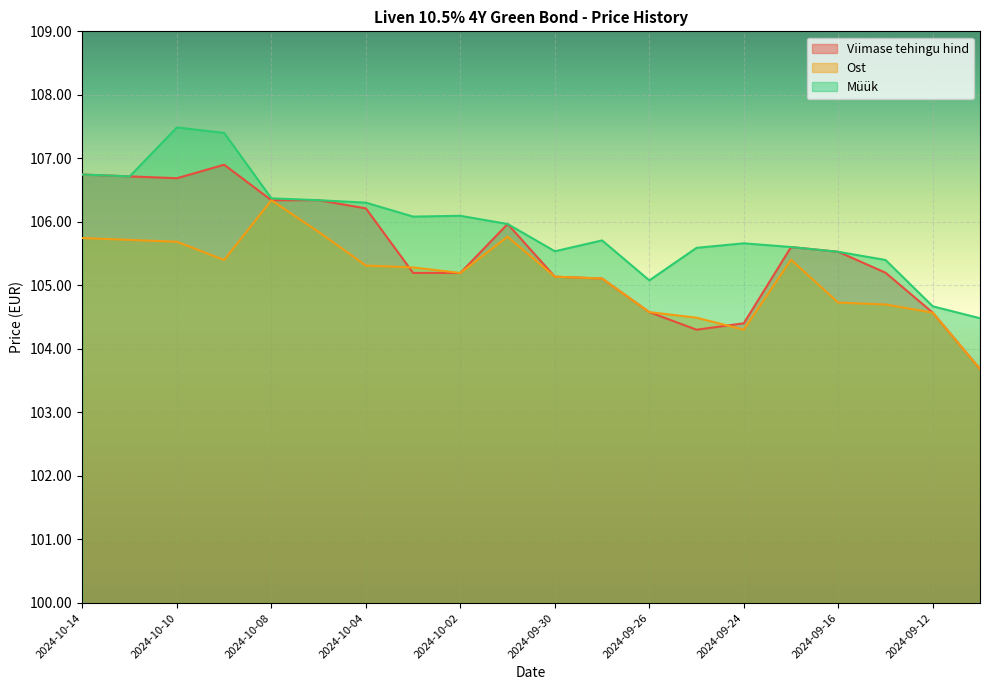

The value of Viimase tehingu hind at 2024-10-03 is 136.9. True or false?

False